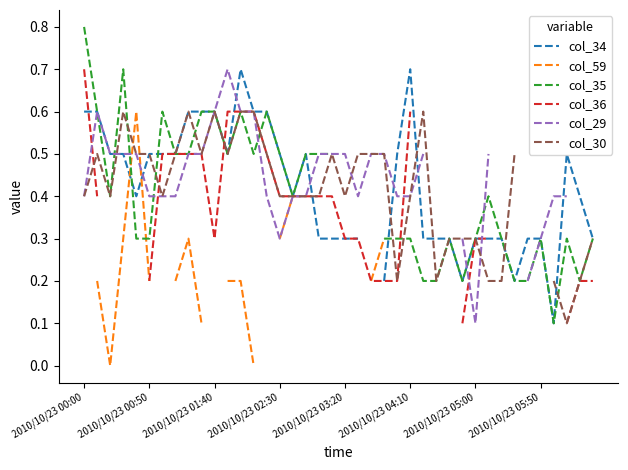

Which category has the lowest value in the col_30 series?

37